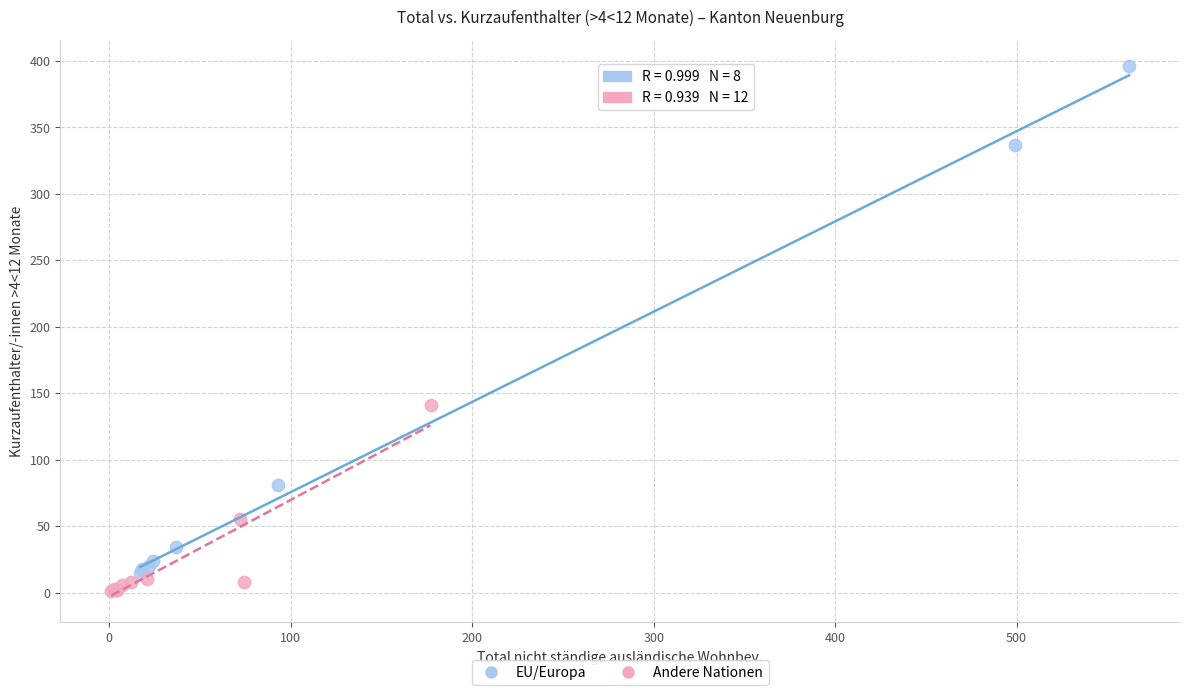

Which series has the widest spread of Y values?

EU/Europa